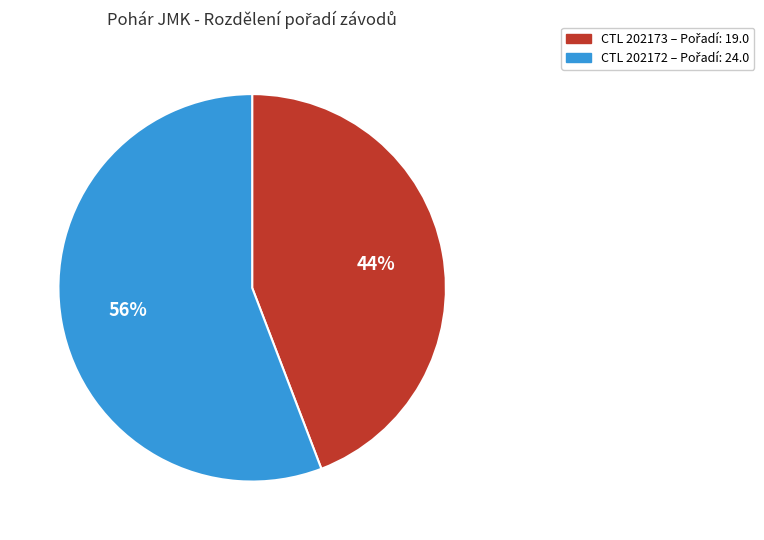

To the nearest percent, what is the average slice percentage?

50%